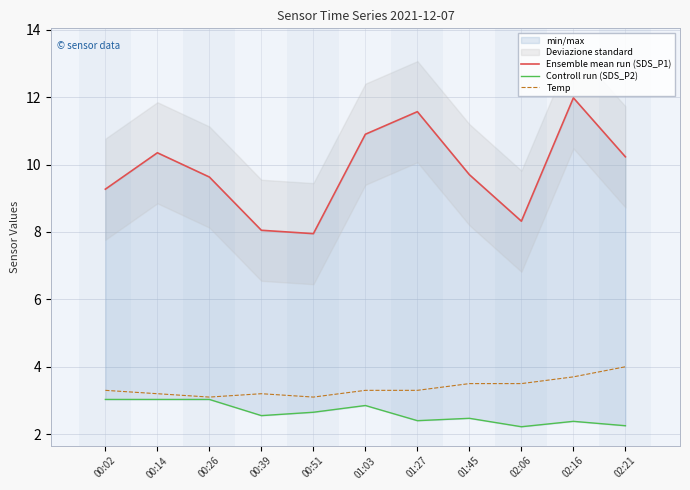

In Temp, how many points are lower than both neighbors (excluding endpoints)?

2